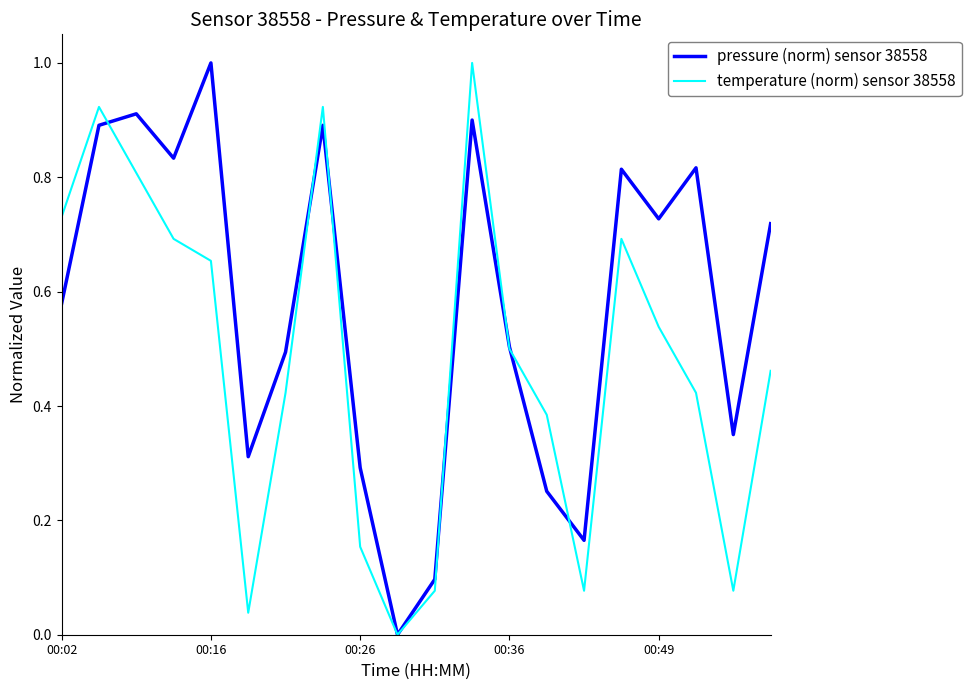

Which series has the largest total across all categories?

pressure (norm) sensor 38558